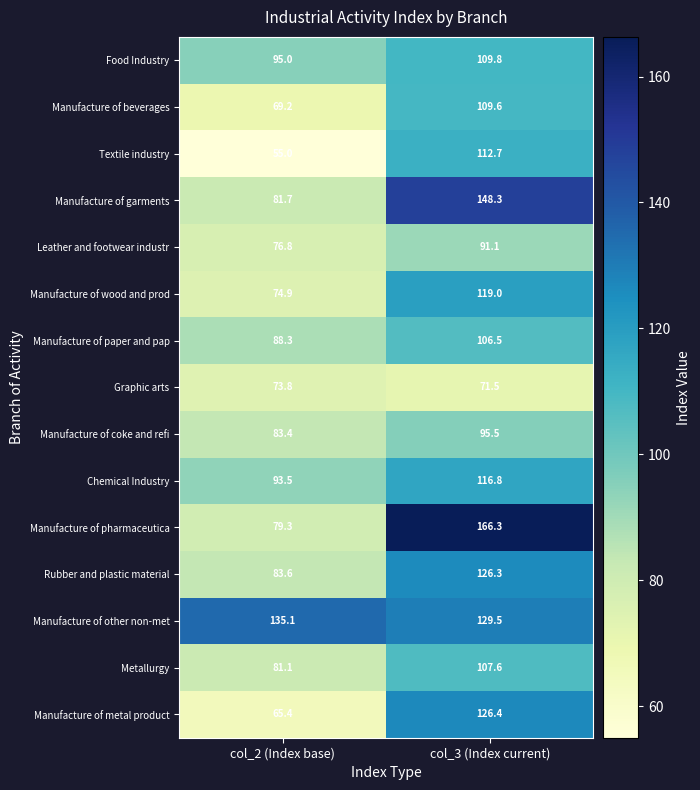

What is the lowest value of the Manufacture of paper and pap series?

88.3